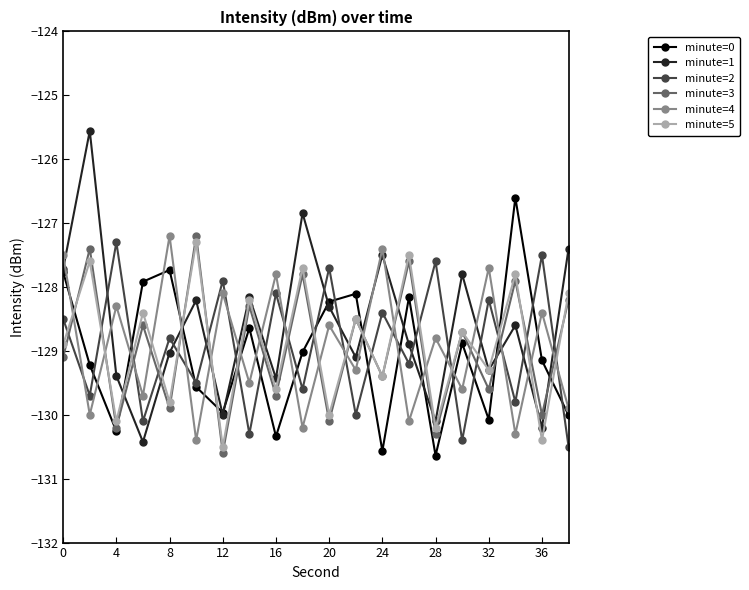

What is the greatest value displayed?

-125.6